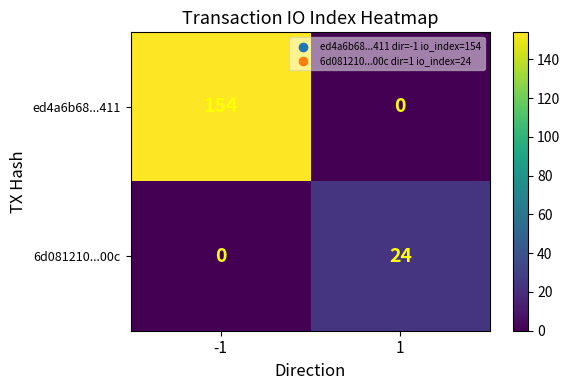

What value does the 6d081210...00c series have at 1, to the nearest 5?

25